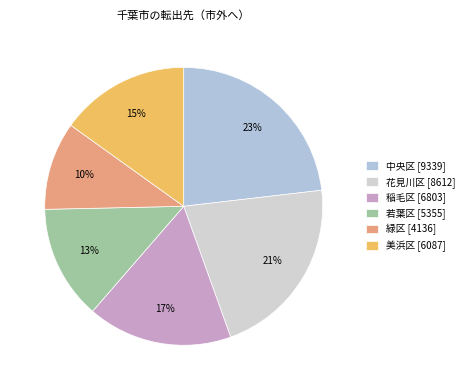

How many slices are in this pie chart?

6